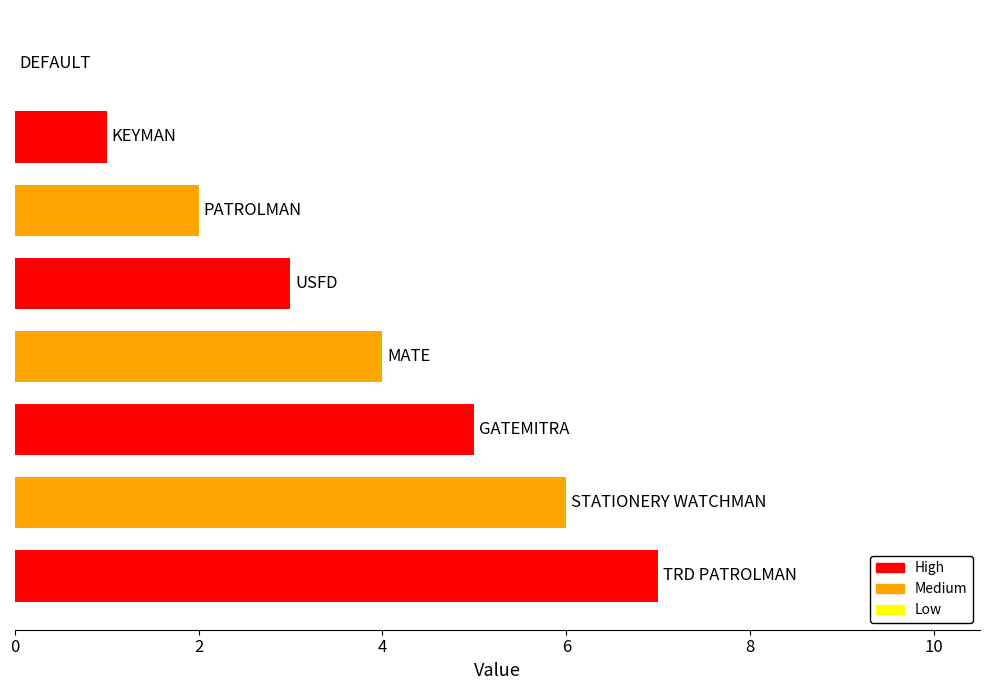

What is the sum of all values?

28